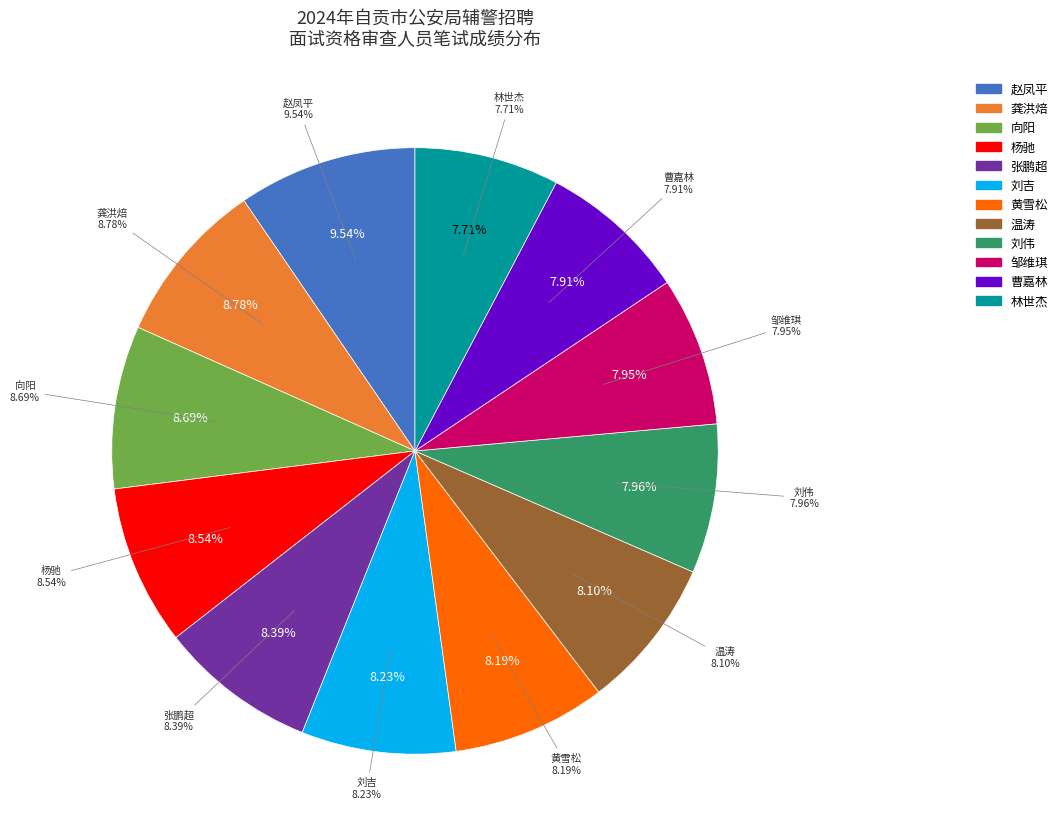

To the nearest percent, what percentage of the pie is 邹维琪?

8%